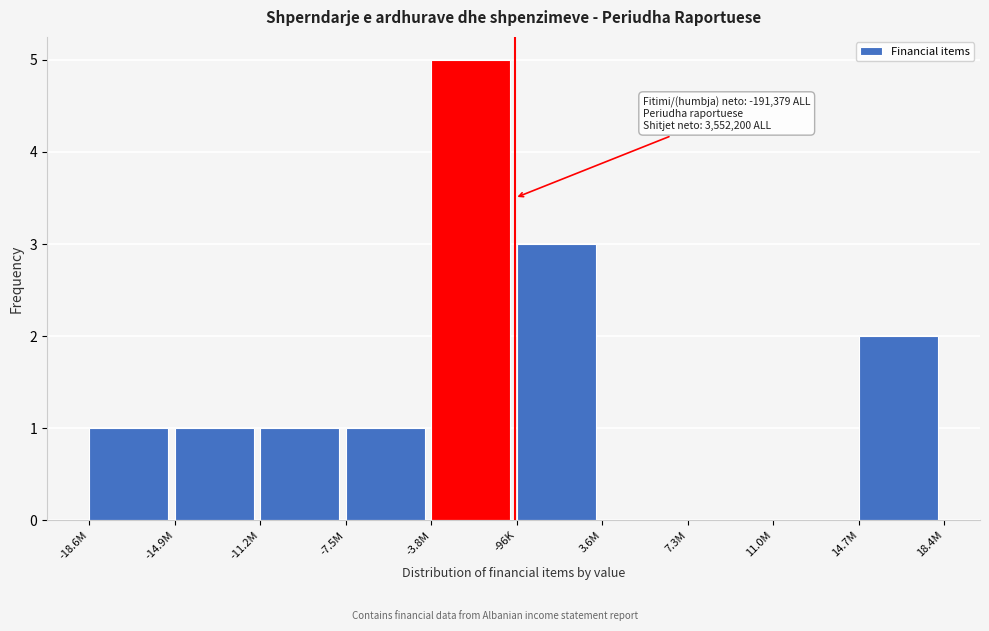

Reading left to right, what are all the values shown in this chart?

-18.6M=1	-14.9M=1	-11.2M=1	-7.5M=1	-3.8M=5	-96K=3	3.6M=0	7.3M=0	11.0M=0	14.7M=2